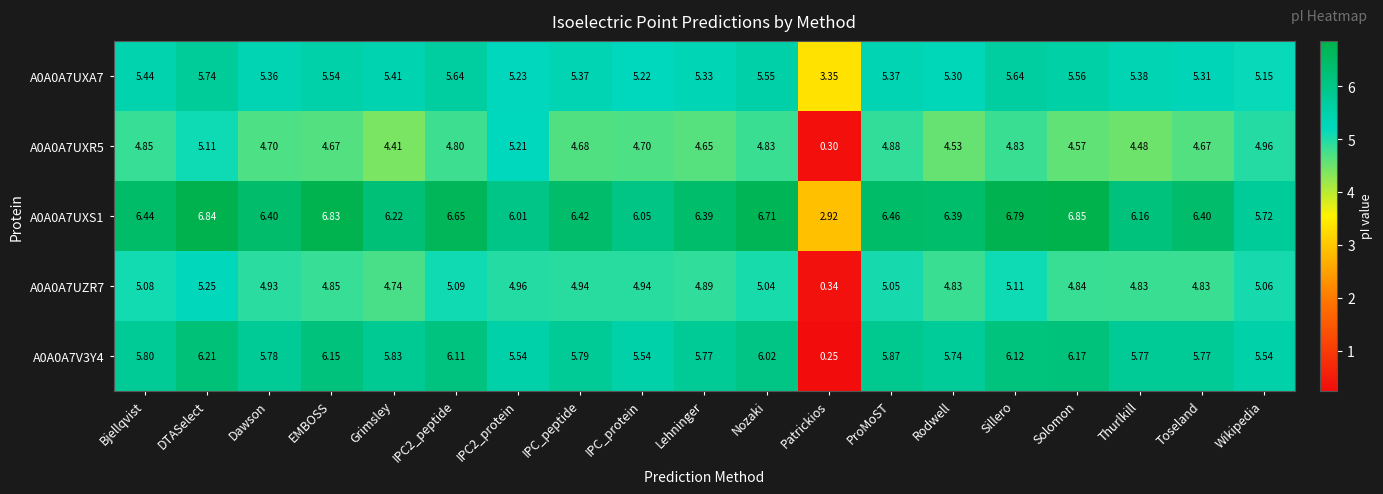

Which category has the lowest value across all series?

Patrickios